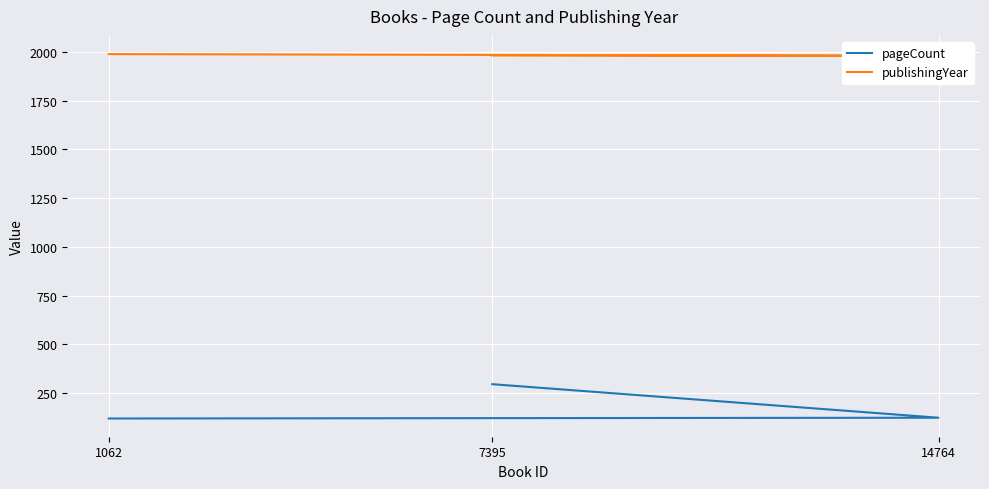

What is the value of the pageCount point at the 2nd from the left?

124